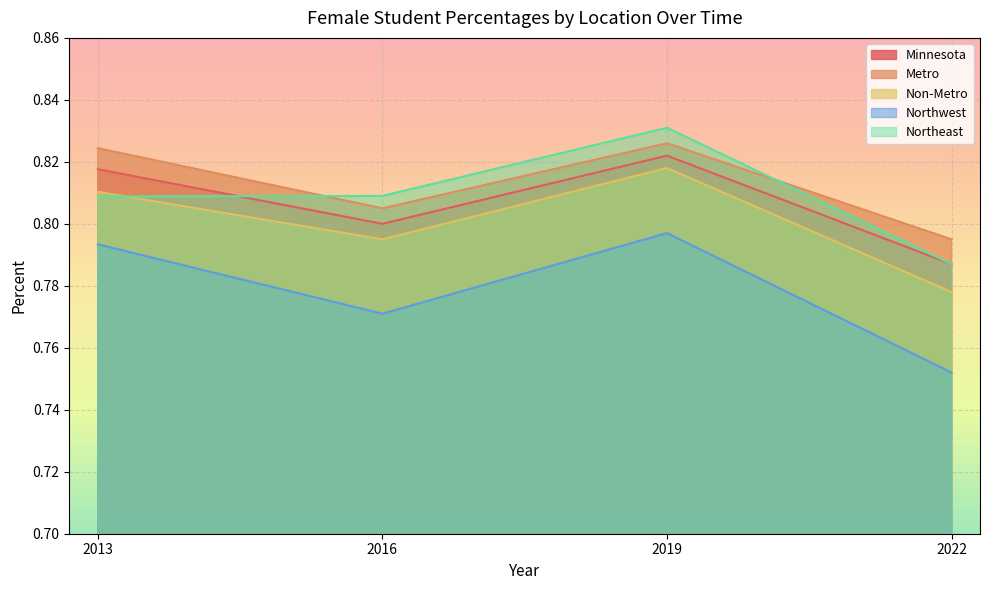

Which category has the lowest value in the Northwest series?

2022